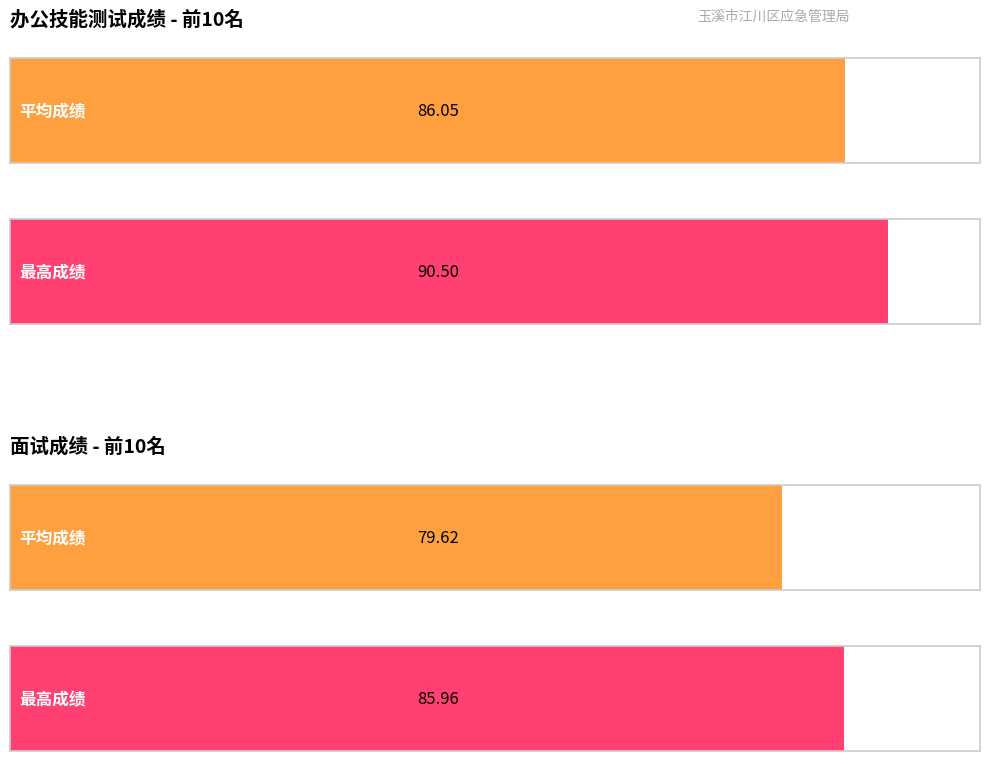

Which series has the largest range (max minus min)?

面试成绩